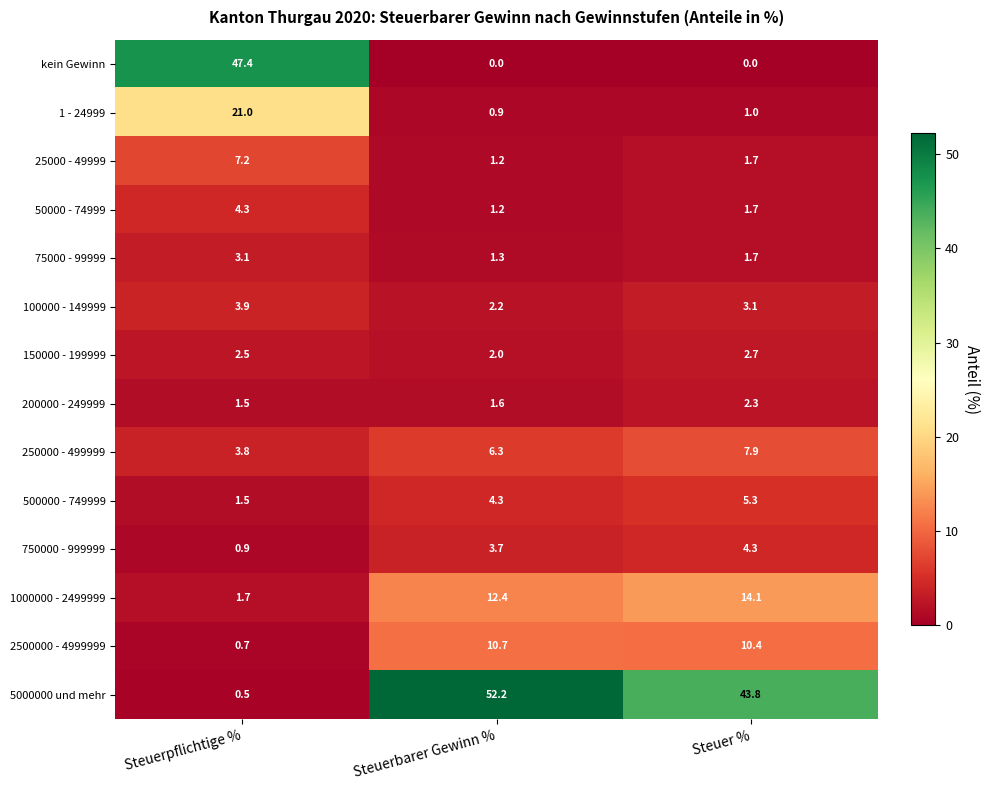

Which series changed the most between Steuerpflichtige % and Steuerbarer Gewinn %?

5000000 und mehr